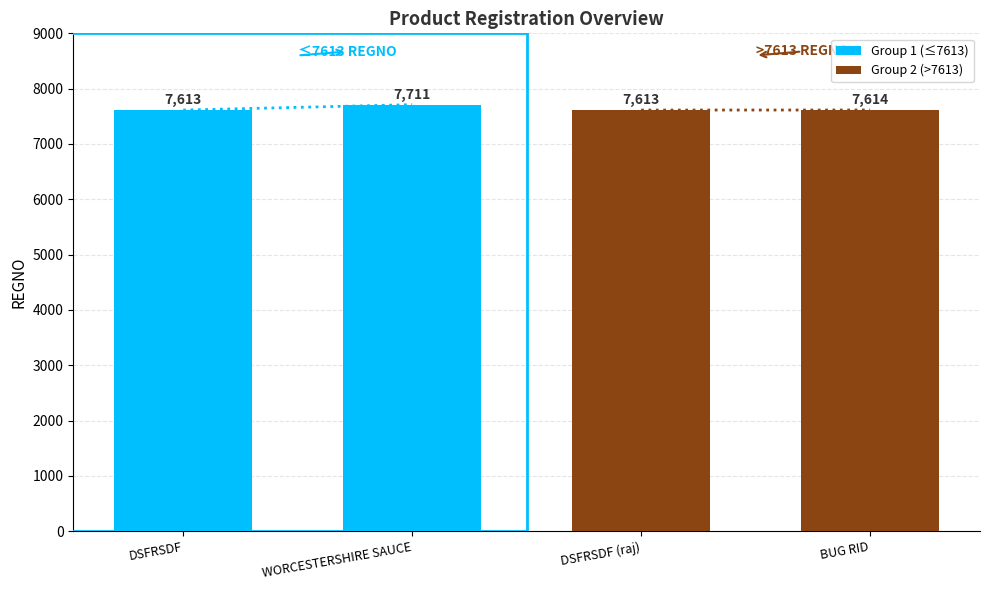

List the series in order of their overall mean, lowest first.

Group 2 (>7613), Group 1 (≤7613)